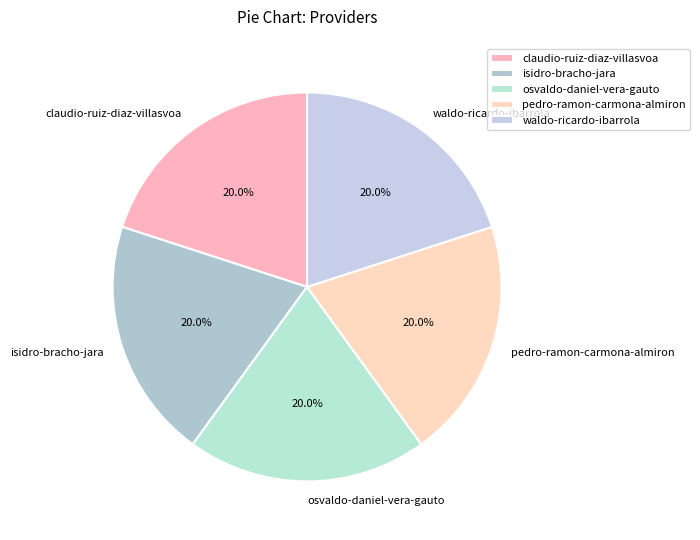

To the nearest percent, what portion does waldo-ricardo-ibarrola represent?

20%